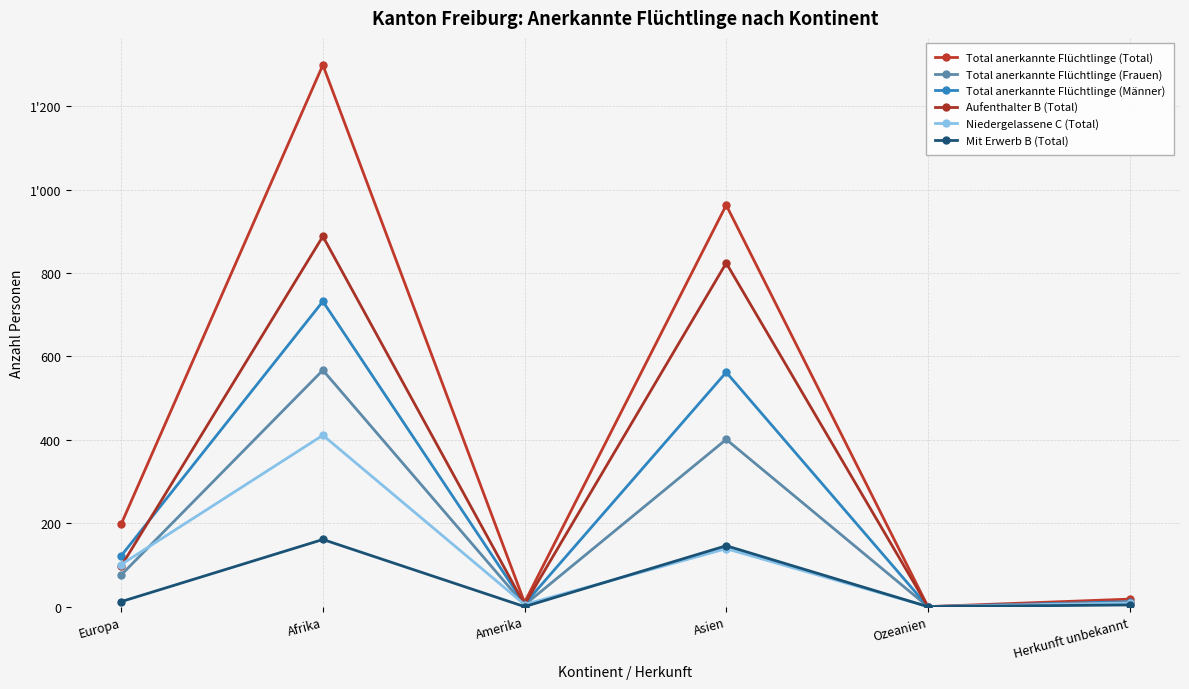

What is the label of the 3rd point from the right?

Asien